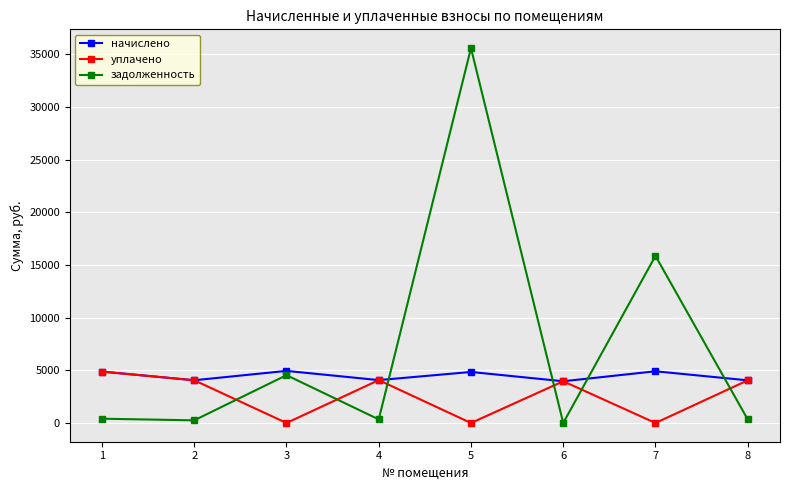

Where do уплачено and задолженность first cross each other?

2 and 3